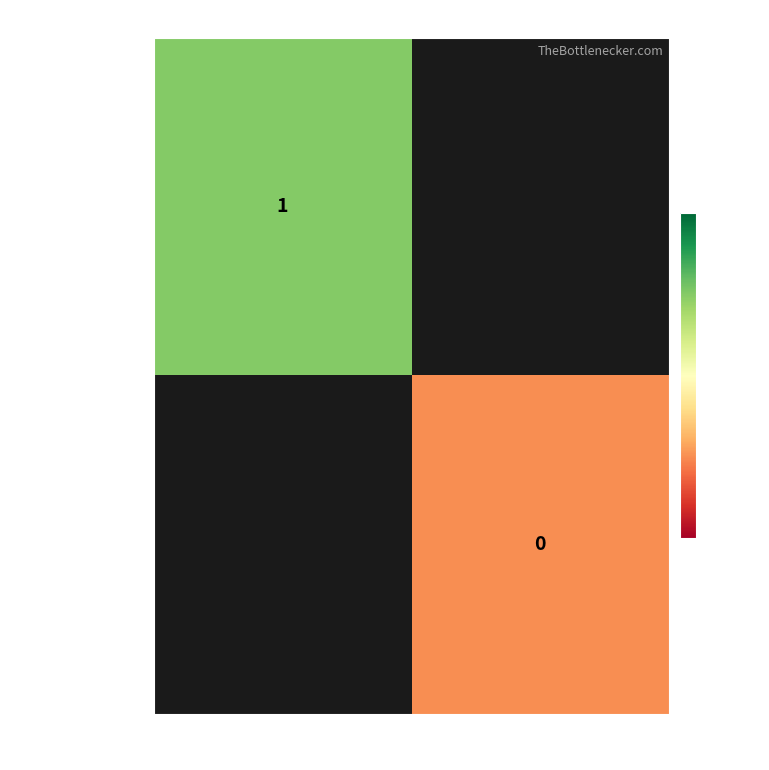

The value of c81d00cb3e7503a5… at -1 is 1. True or false?

False